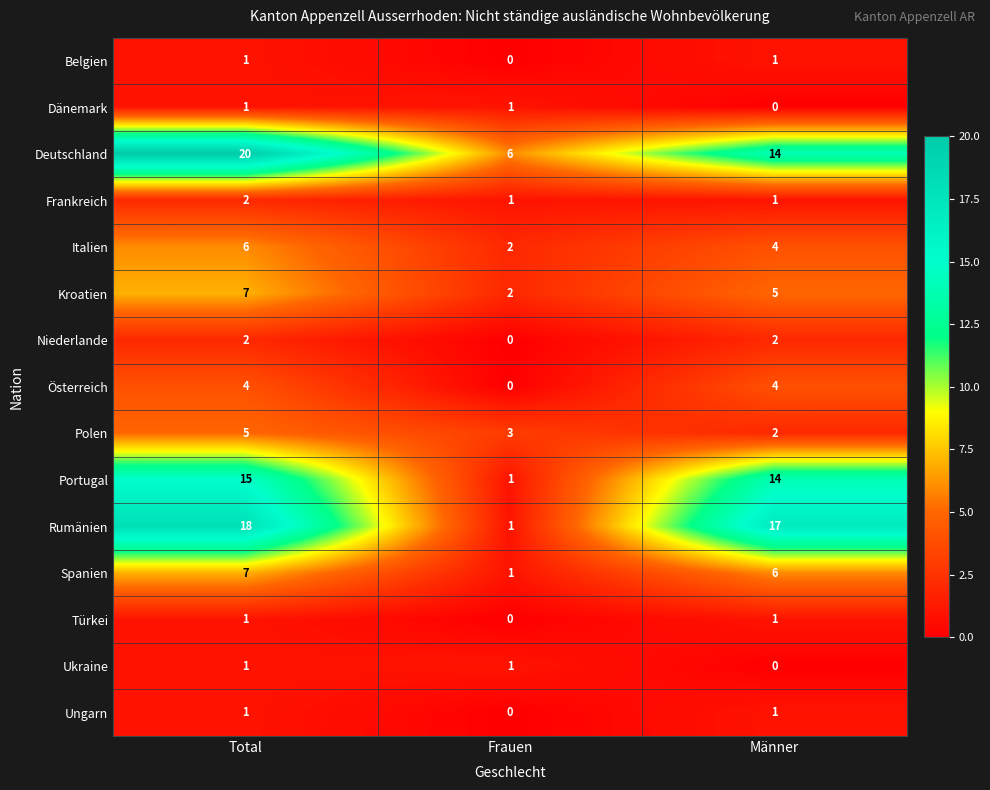

Which category has the highest value across all series?

Total